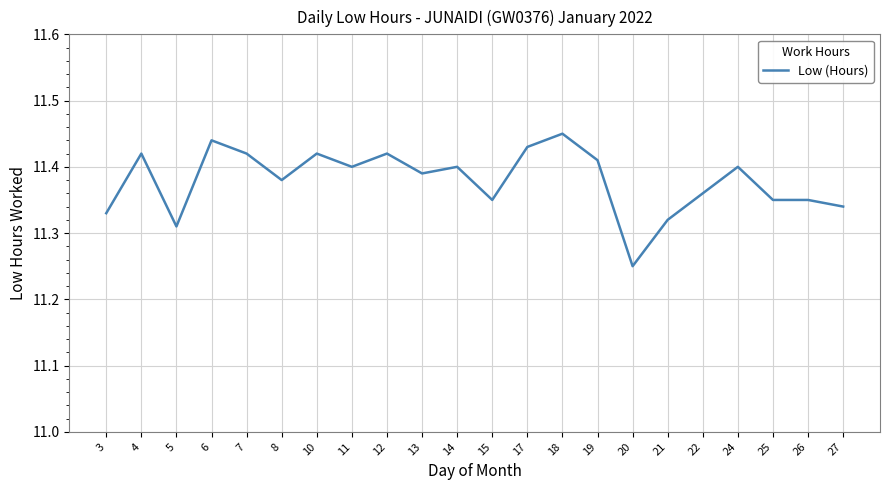

Between 15 and 19, which is larger?

19